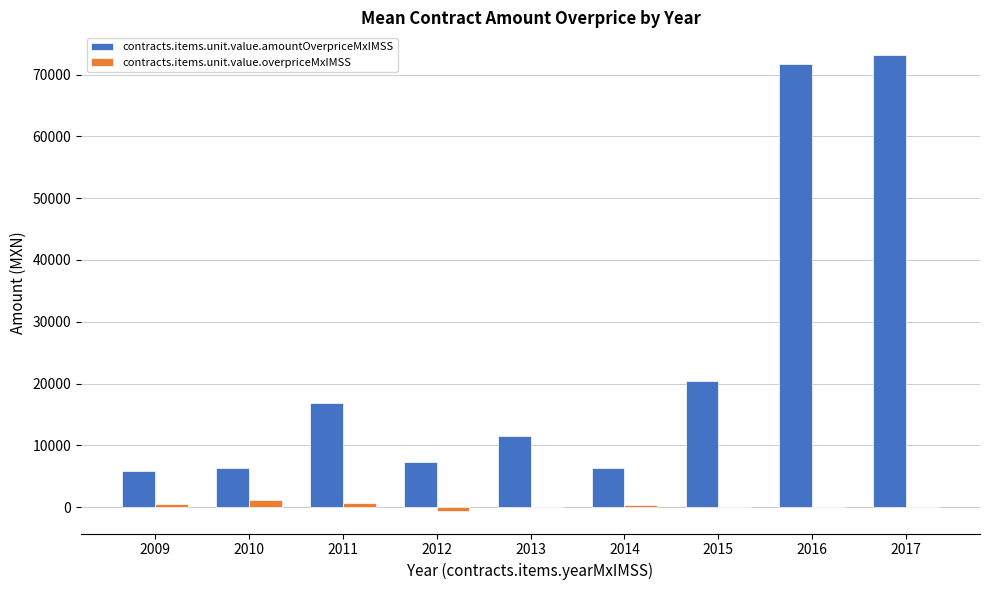

What is the maximum value for contracts.items.unit.value.amountOverpriceMxIMSS?

73138.0